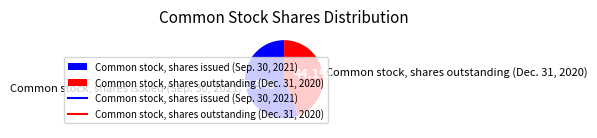

To the nearest percent, what portion does Common stock, shares issued (Sep. 30, 2021) represent?

56%